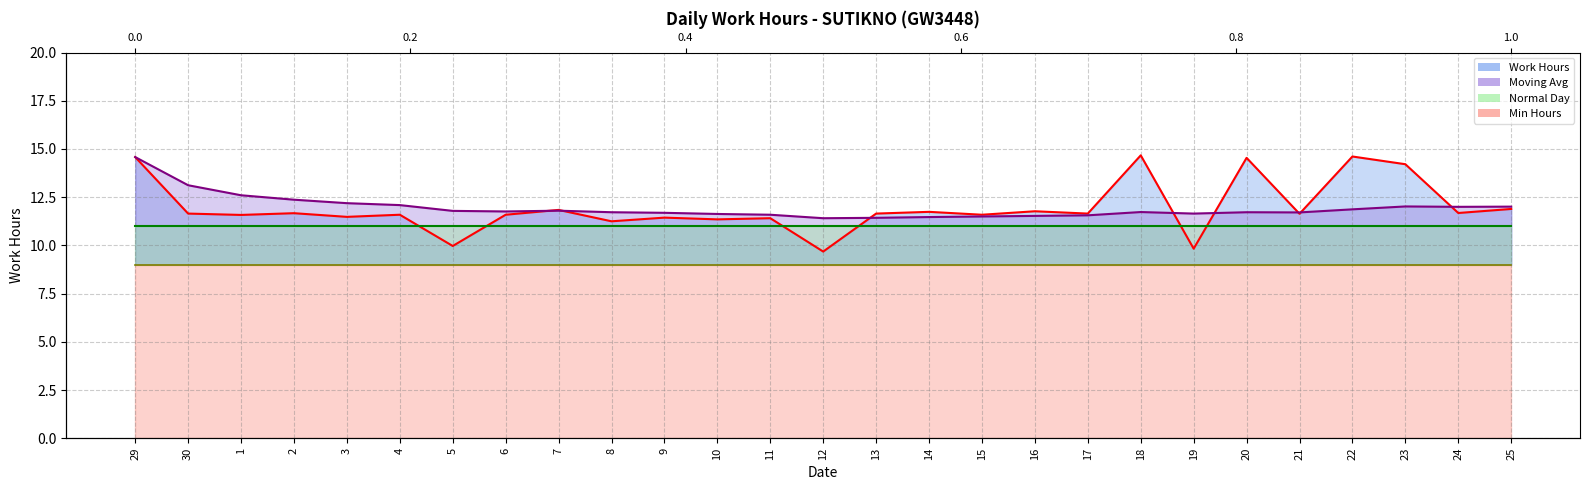

How many categories are shown in the chart?

27